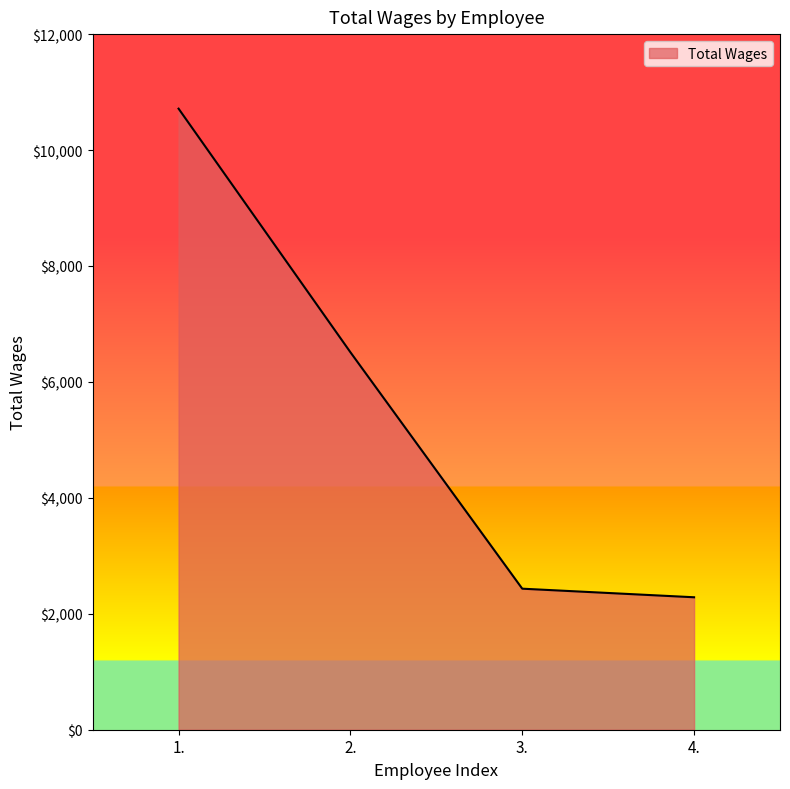

What is the difference between the second highest and minimum values?

4227